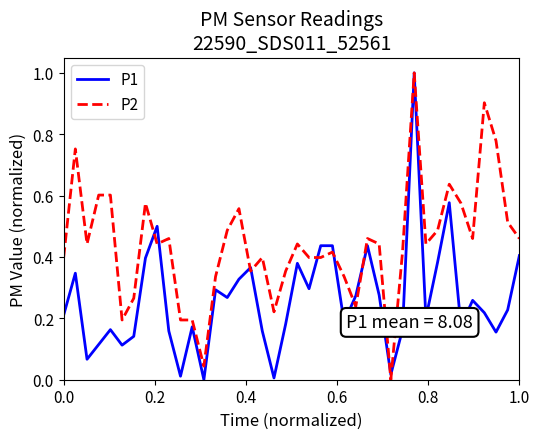

List the series in order of their overall mean, highest first.

P2, P1